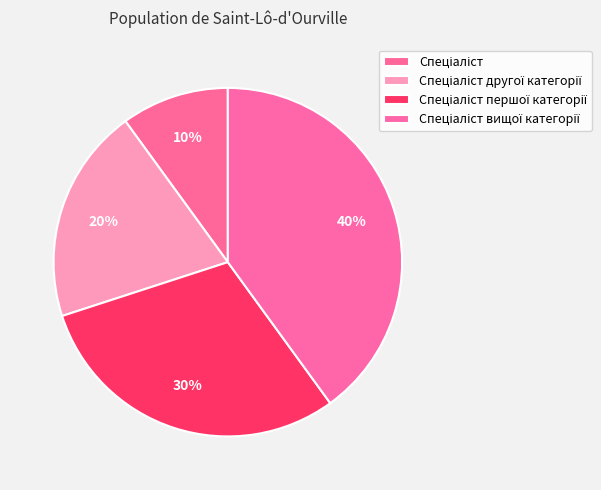

Is there a majority slice in this chart?

No